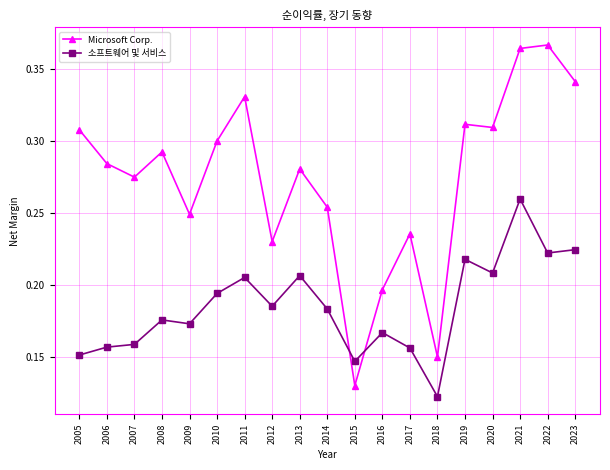

At which category is the sum across all series the highest?

2021